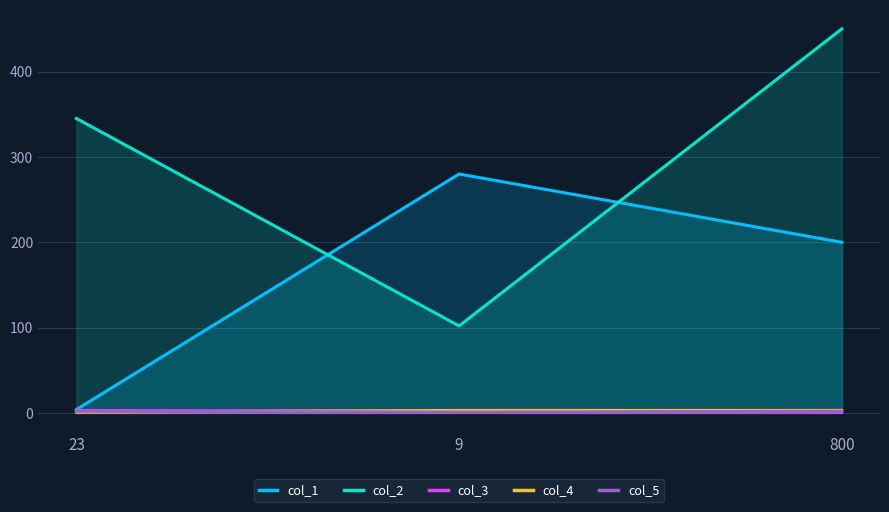

Rank the series at 23 from highest to lowest value.

col_2, col_1, col_3, col_5, col_4